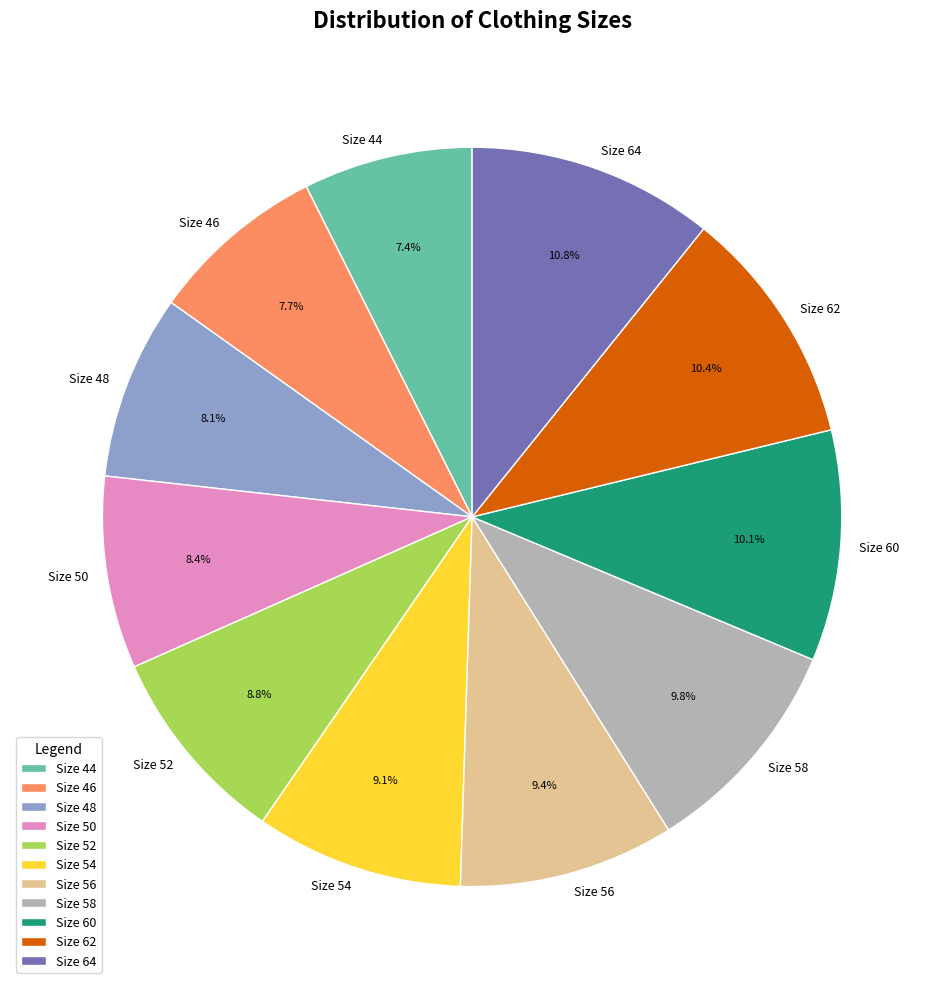

Do Size 48 and Size 46 together represent more than half of the pie?

No